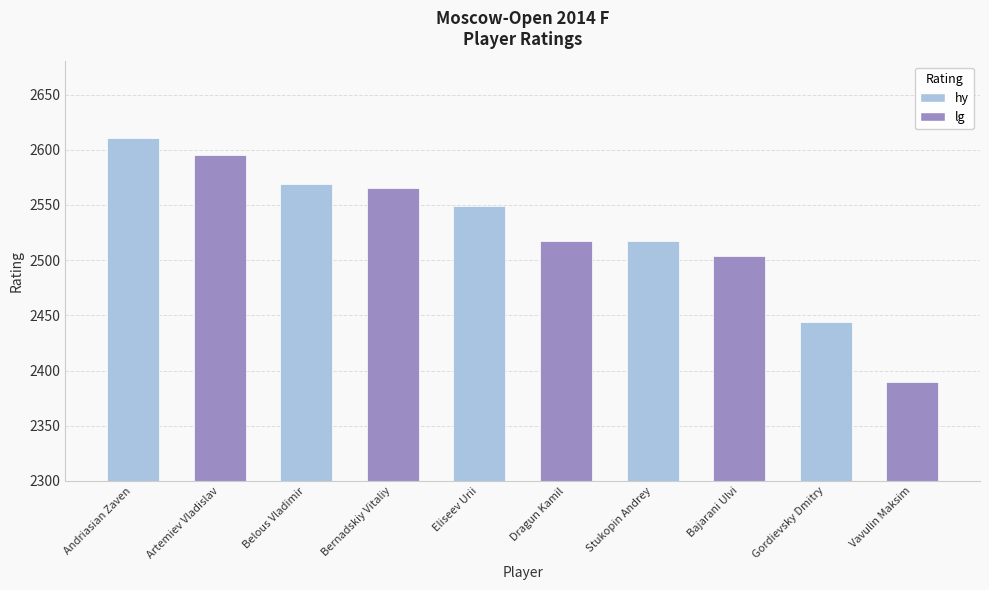

What is the minimum value shown in the chart?

2390